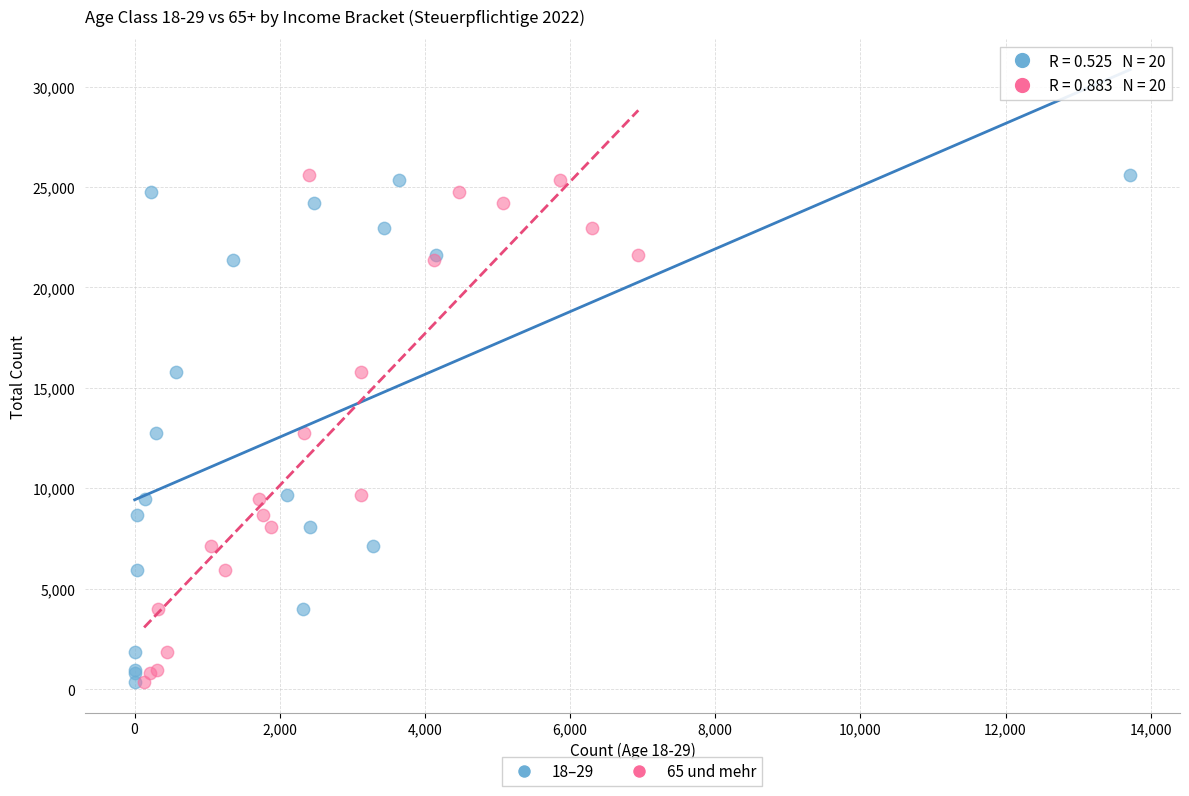

What are all the series names shown in the legend?

18–29, 65 und mehr